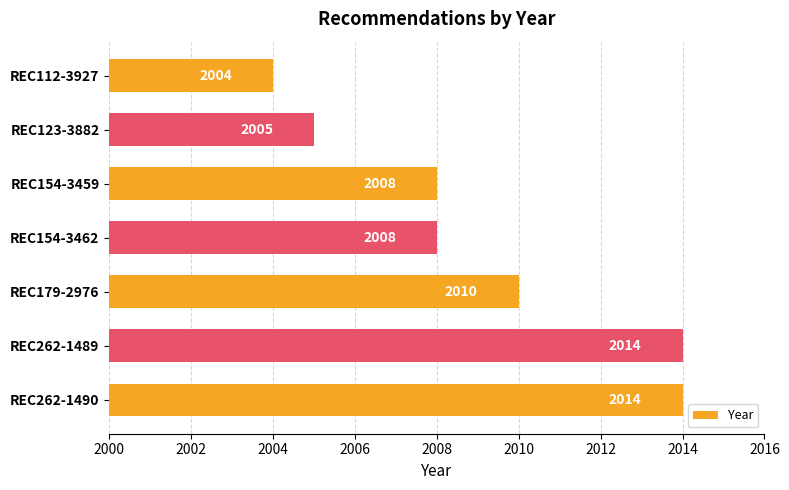

What is the sum of all values?

14063